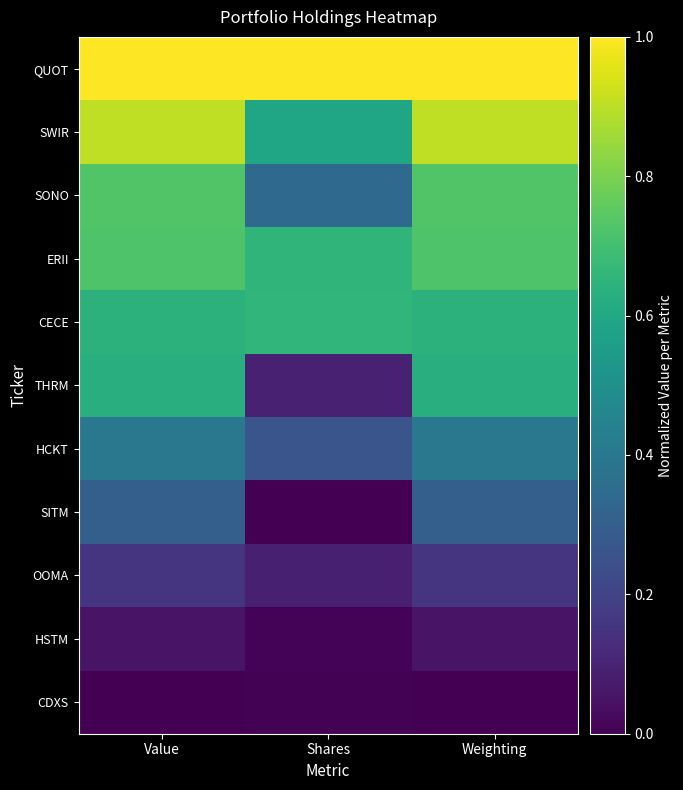

At which category is the sum across all series the highest?

Weighting